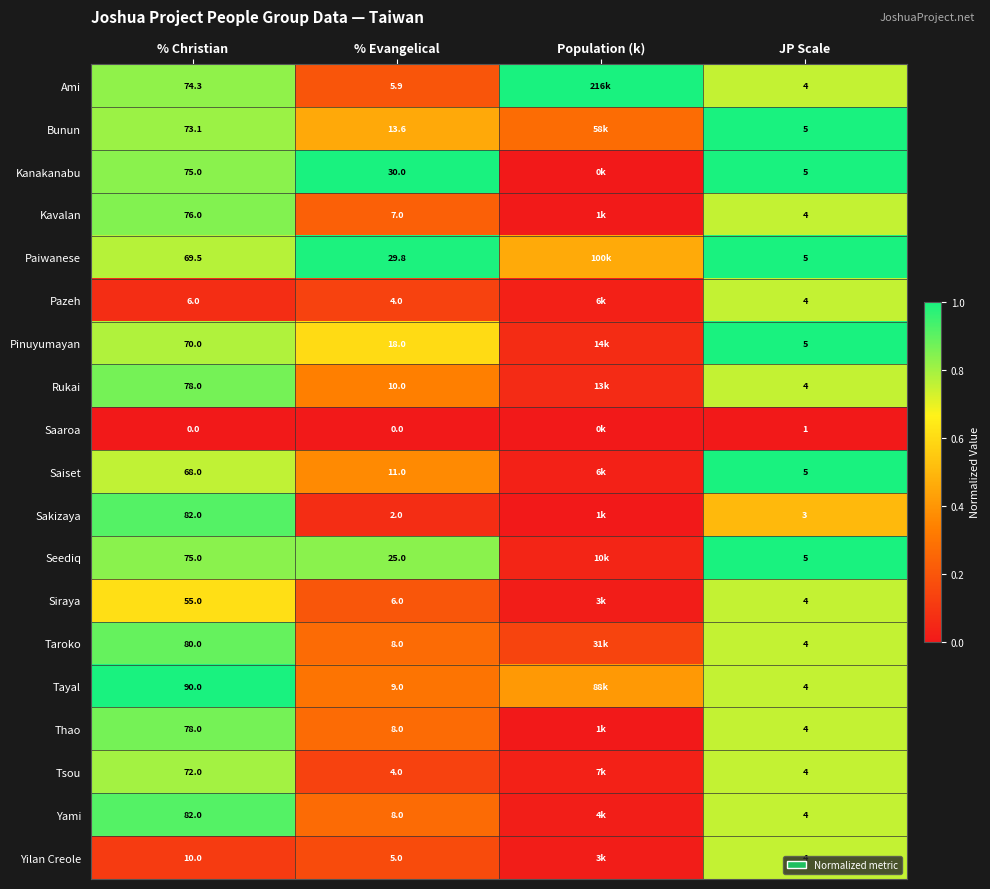

Is the value of Paiwanese at JP Scale greater than the value of Tayal at % Evangelical?

No